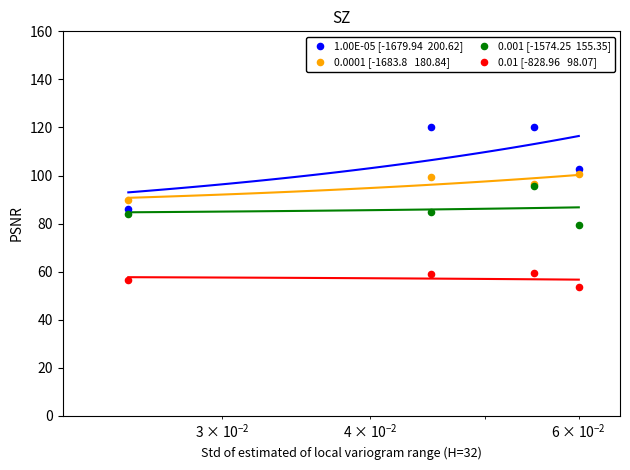

Which series contains the lowest Y value?

0.01 [-828.96   98.07]